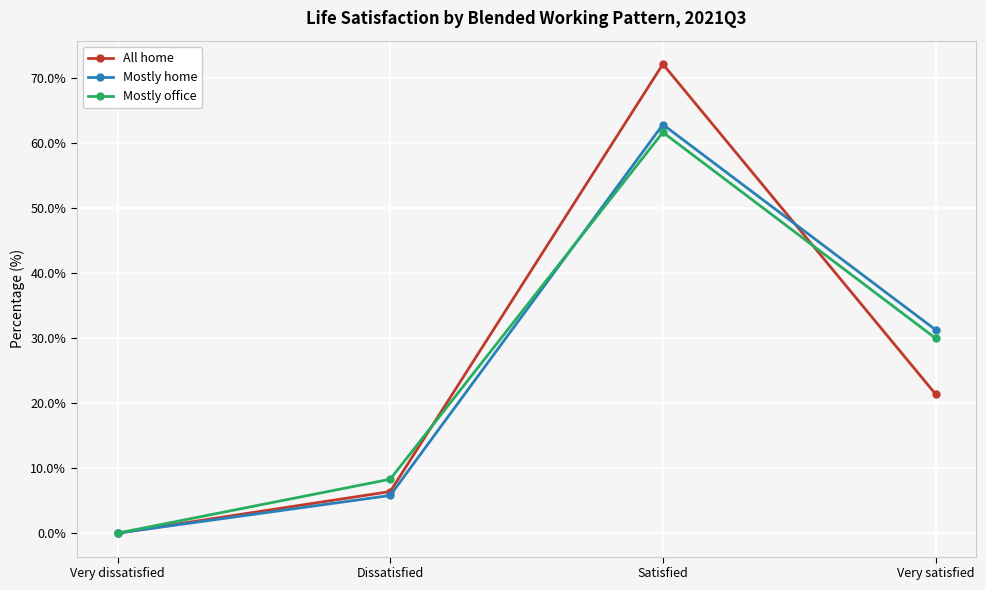

What is the label of the 1st point from the right?

Very satisfied